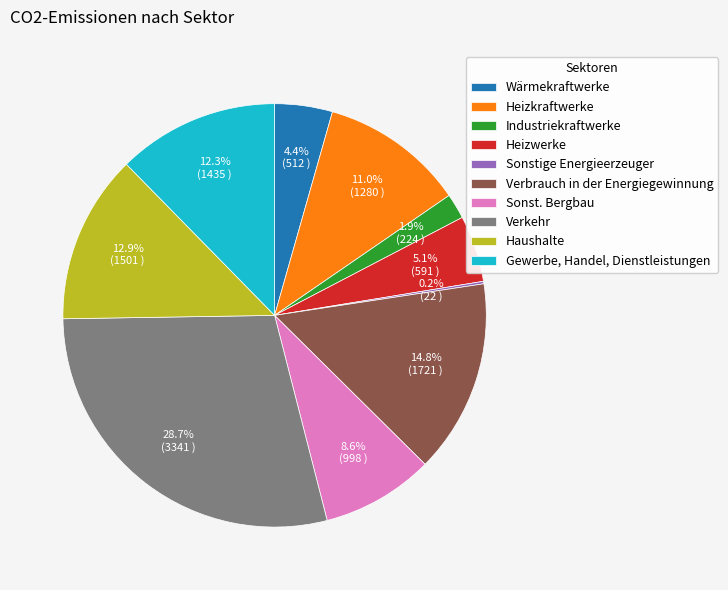

To the nearest percent, what is the difference between the largest and smallest slice percentages?

29%